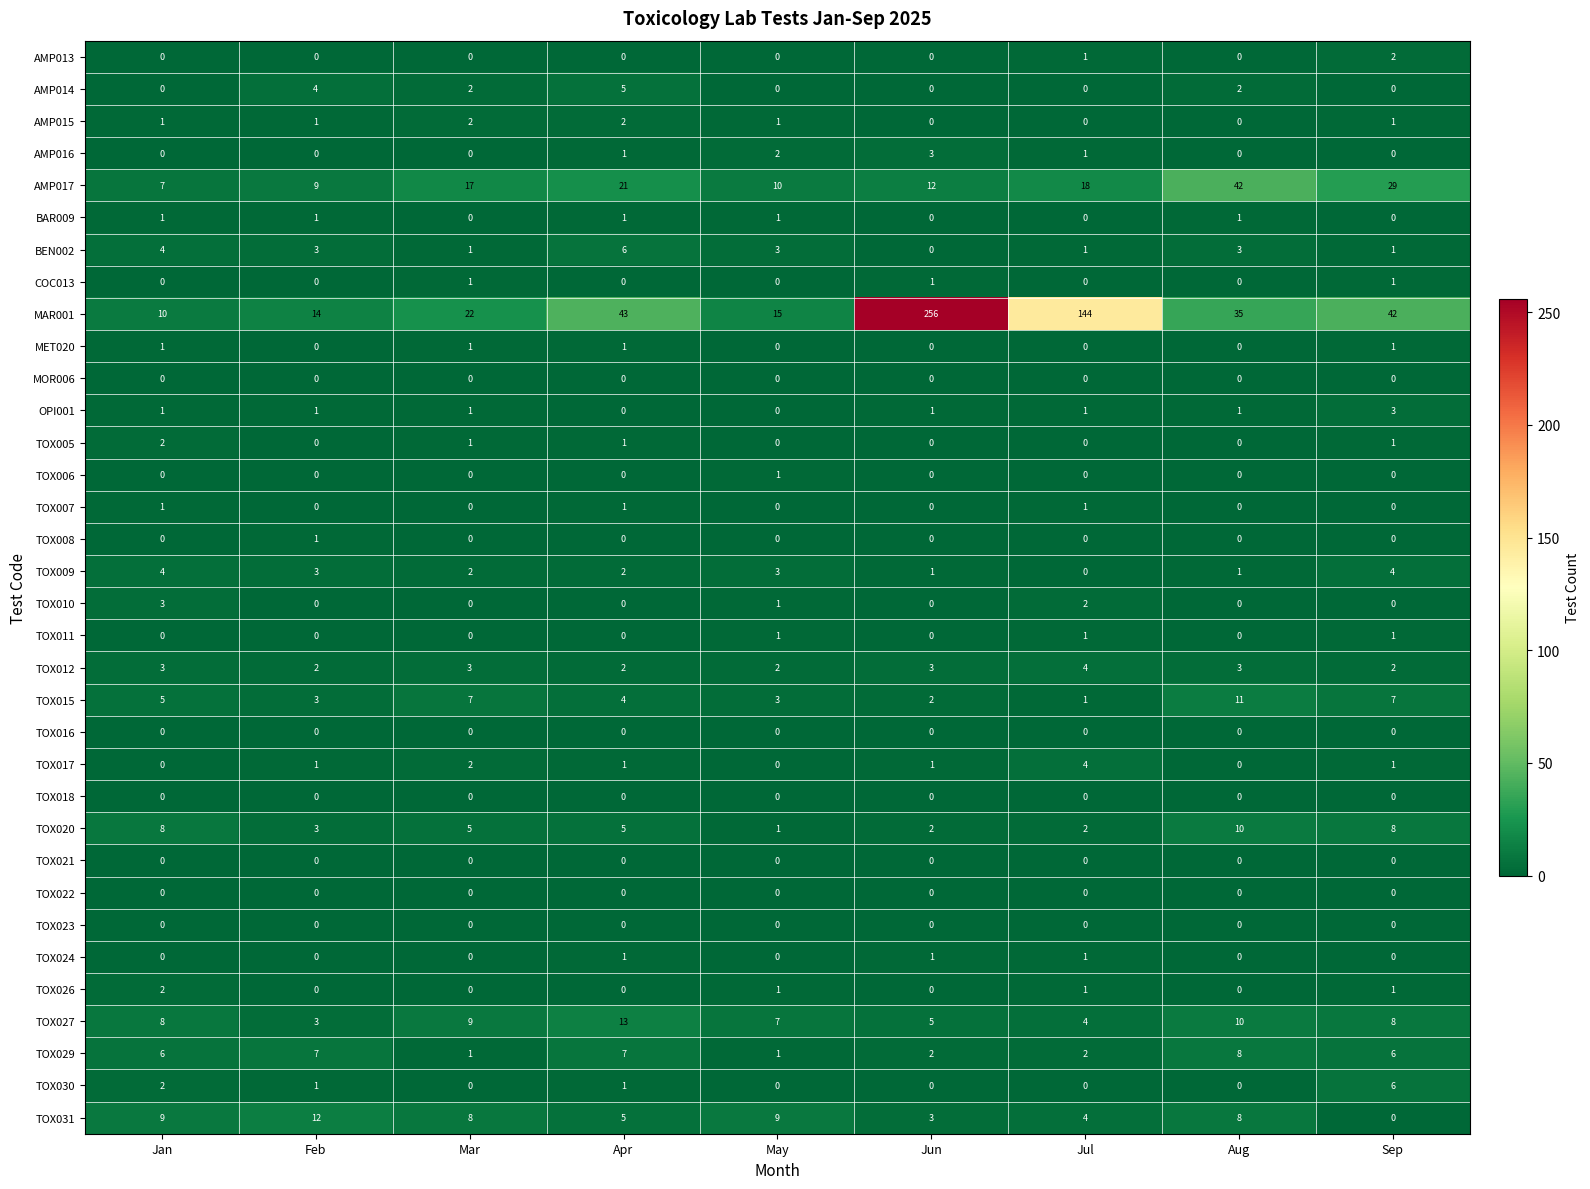

Which series has the largest range (max minus min)?

MAR001